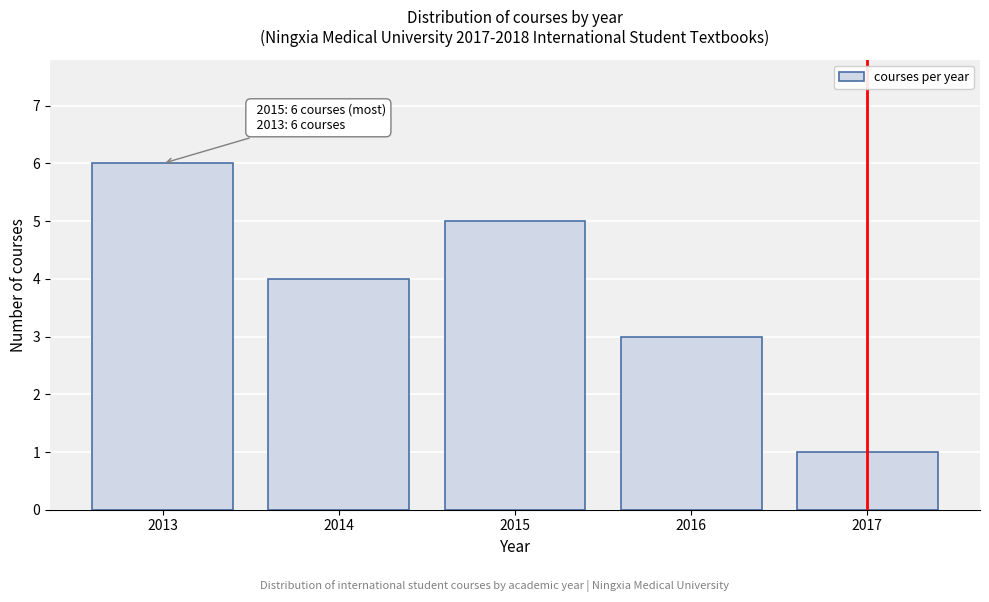

Reading right to left, list all the values displayed in this chart.

1	3	5	4	6